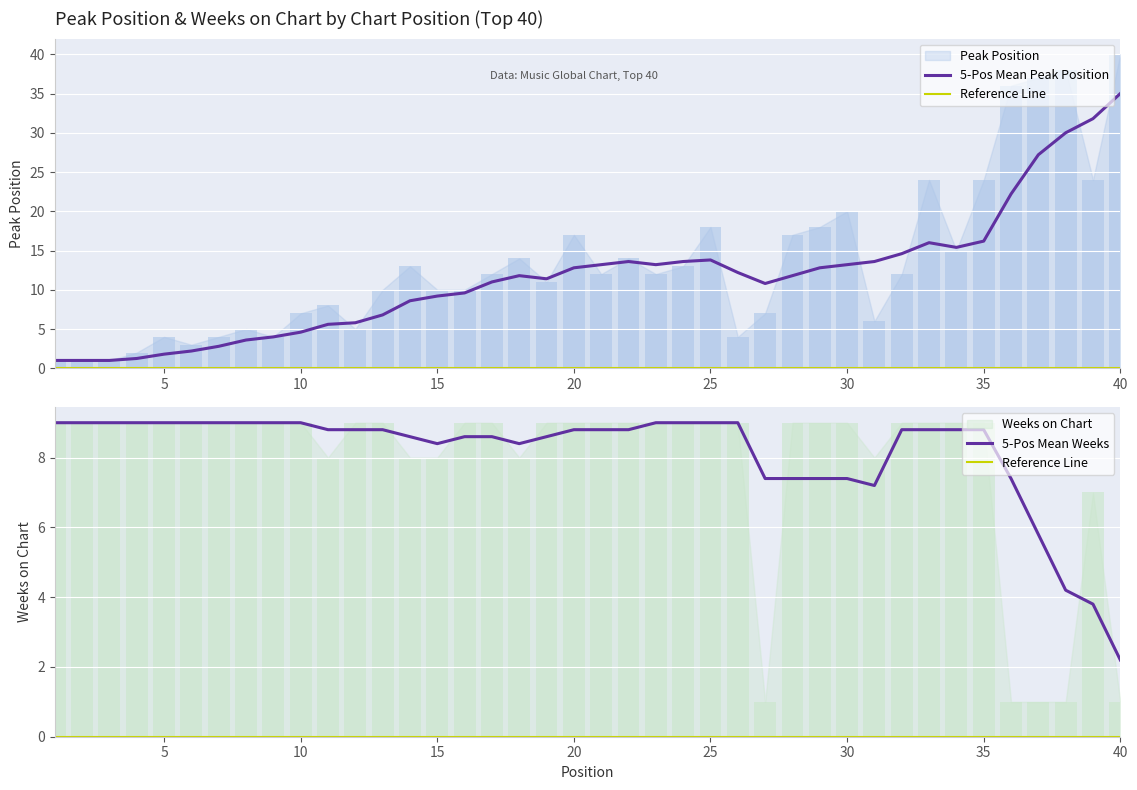

How many data points does each series have?

40